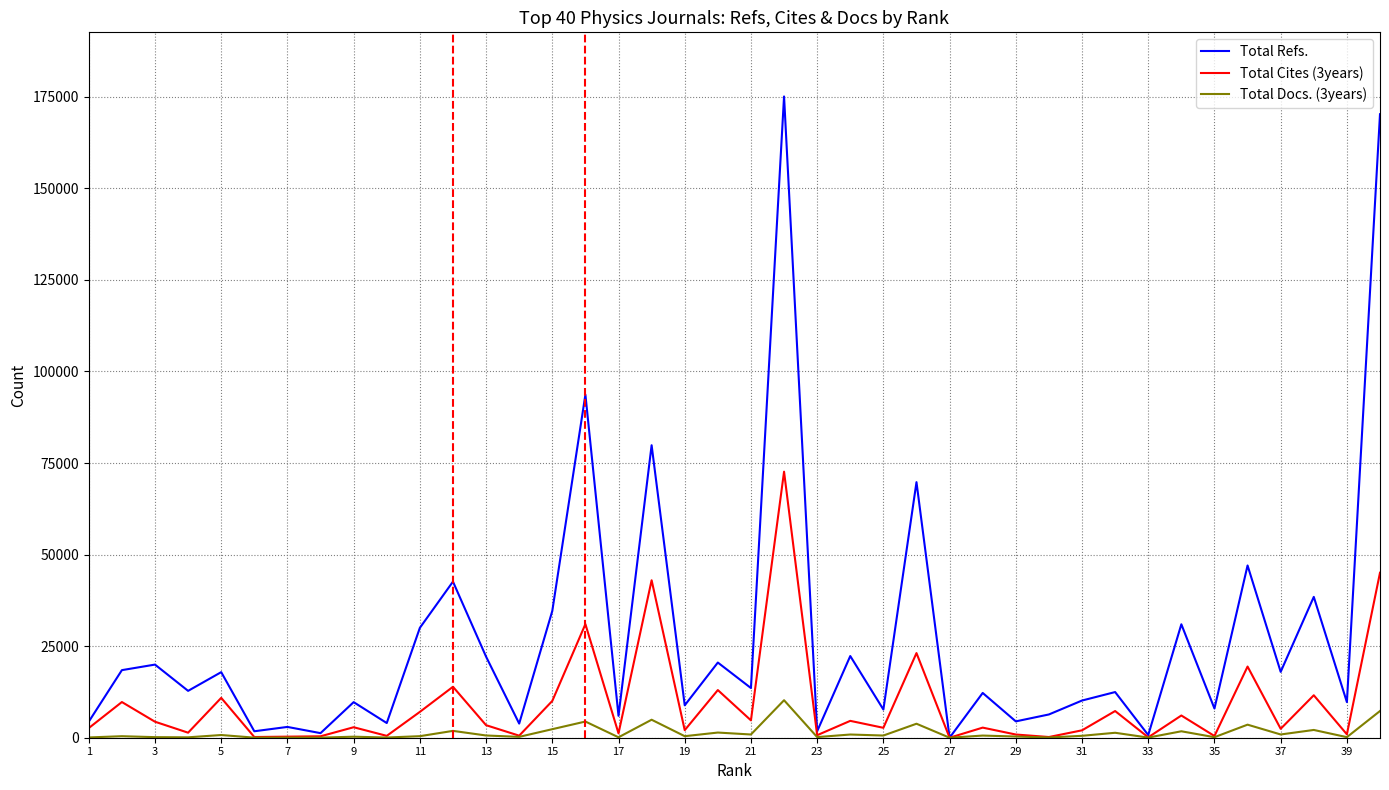

Which series has the widest spread of values?

Total Refs.